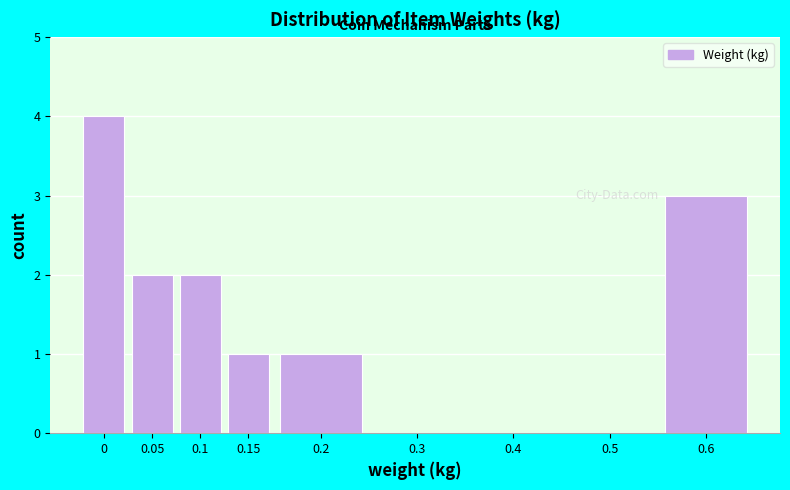

Reading left to right, extract all data points from this chart.

0=4	0.05=2	0.1=2	0.15=1	0.2=1	0.3=0	0.4=0	0.5=0	0.6=3